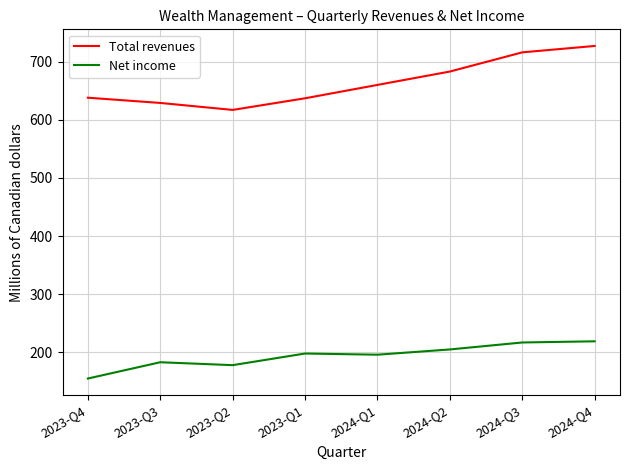

Which series changed the most between 2023-Q3 and 2024-Q2?

Total revenues